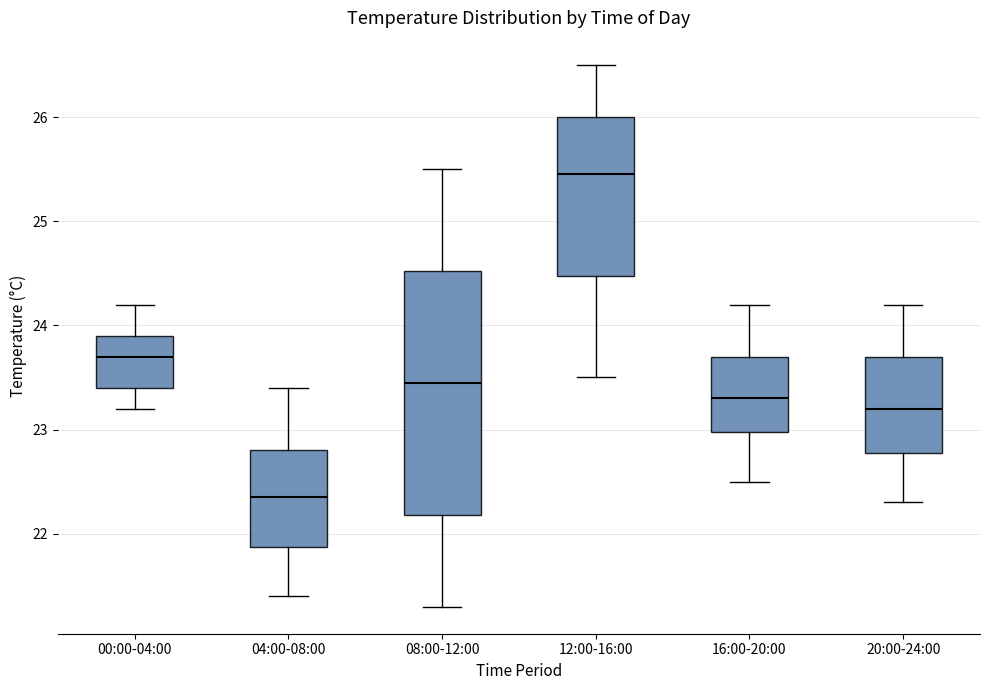

Reading left to right, transcribe this box plot: for each box, give where its median line is, the range the box spans, and where its two whiskers end, as read against the y-axis. The values are not printed on the chart, so give them approximately, as read against the axis.

00:00-04:00: median 23.7, box 23.4 to 23.9, whiskers 23.2 to 24.2
04:00-08:00: median 22.4, box 21.9 to 22.8, whiskers 21.4 to 23.4
08:00-12:00: median 23.5, box 22.2 to 24.5, whiskers 21.3 to 25.5
12:00-16:00: median 25.5, box 24.5 to 26.0, whiskers 23.5 to 26.5
16:00-20:00: median 23.3, box 23.0 to 23.7, whiskers 22.5 to 24.2
20:00-24:00: median 23.2, box 22.8 to 23.7, whiskers 22.3 to 24.2